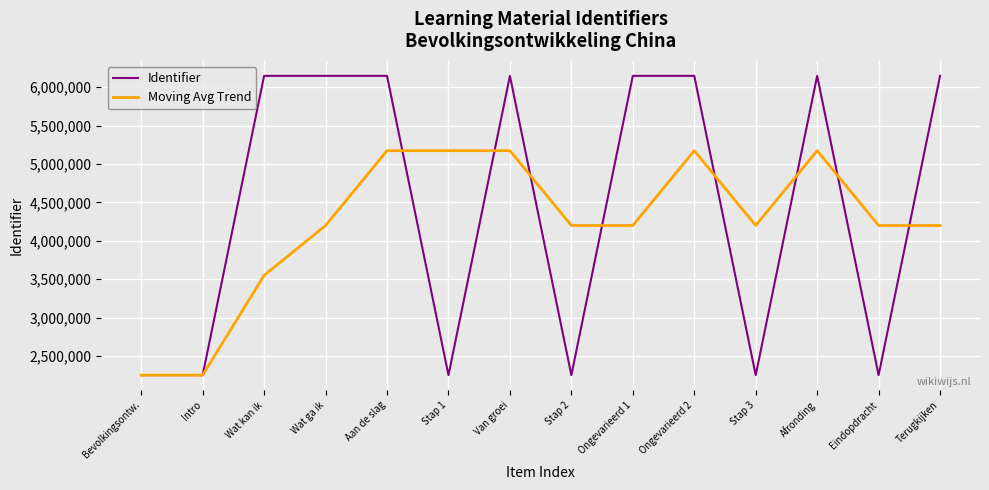

True or false: Moving Avg Trend and Identifier intersect in this chart.

True